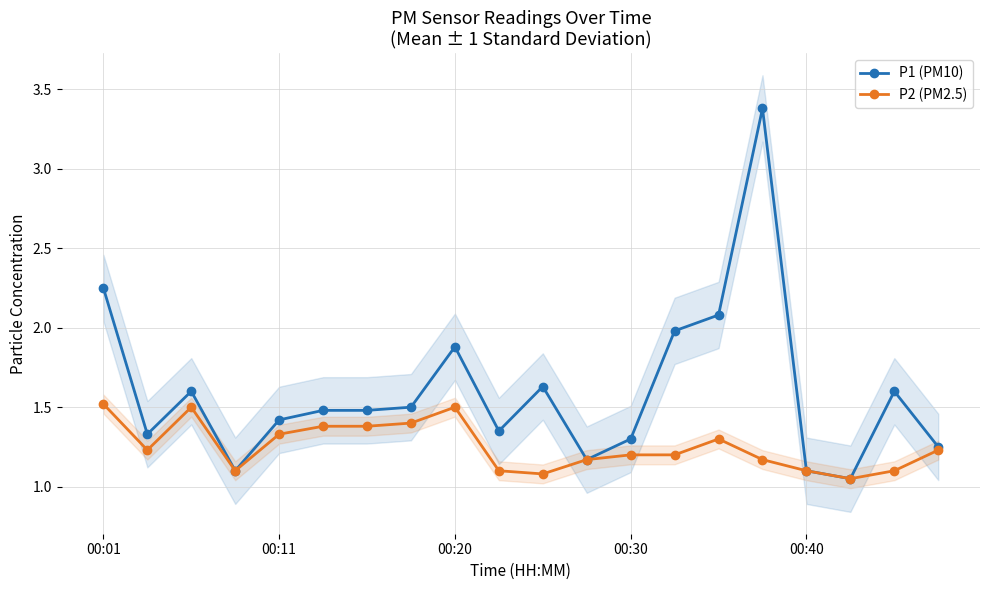

True or false: P2 (PM2.5) and P1 (PM10) cross at least once.

False